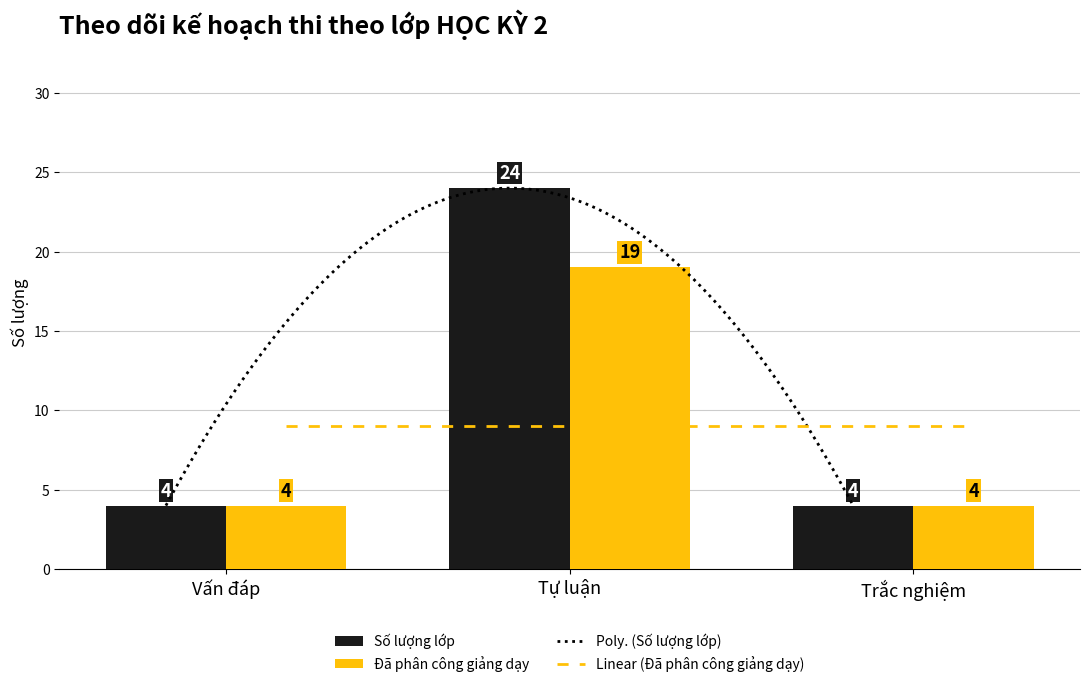

Count the number of categories in the chart.

3